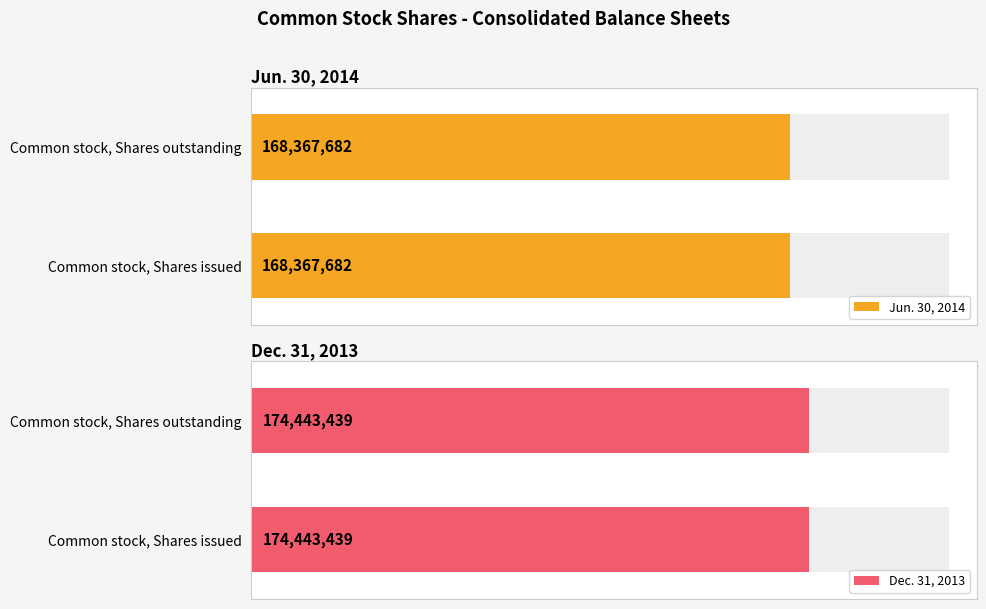

True or false: Jun. 30, 2014 has a value of 168367682 at Common stock, Shares issued.

True